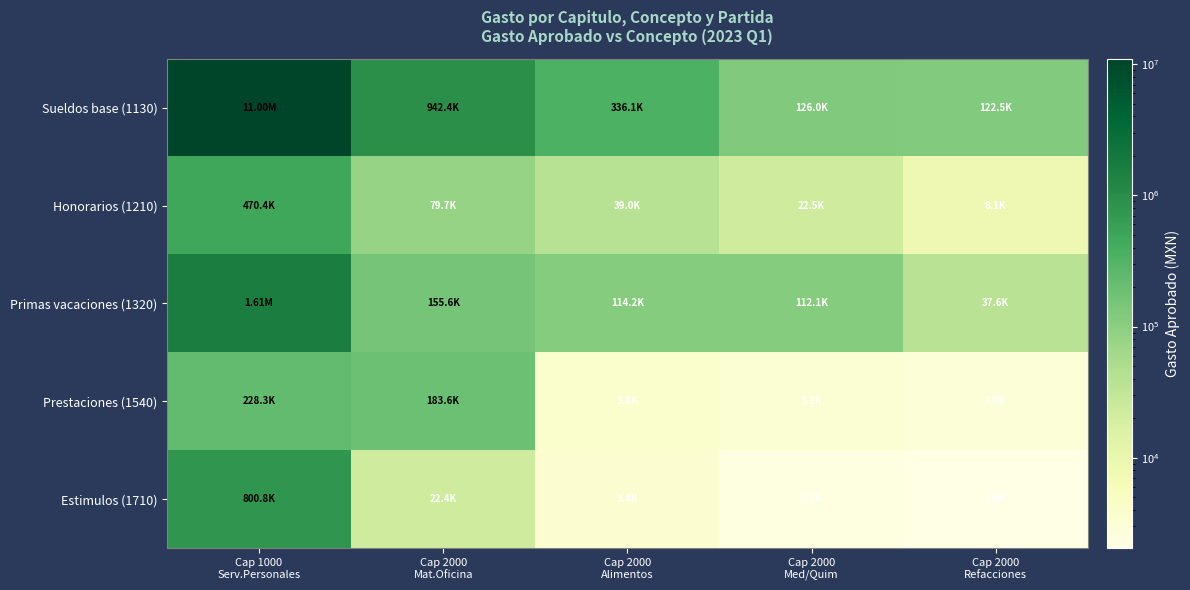

Which series changed the most between Cap 2000 Mat.Oficina and Cap 2000 Med/Quim?

Sueldos base (1130)